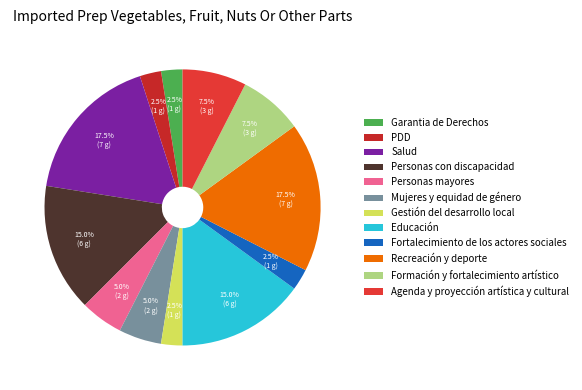

Count the number of slices in the pie.

12